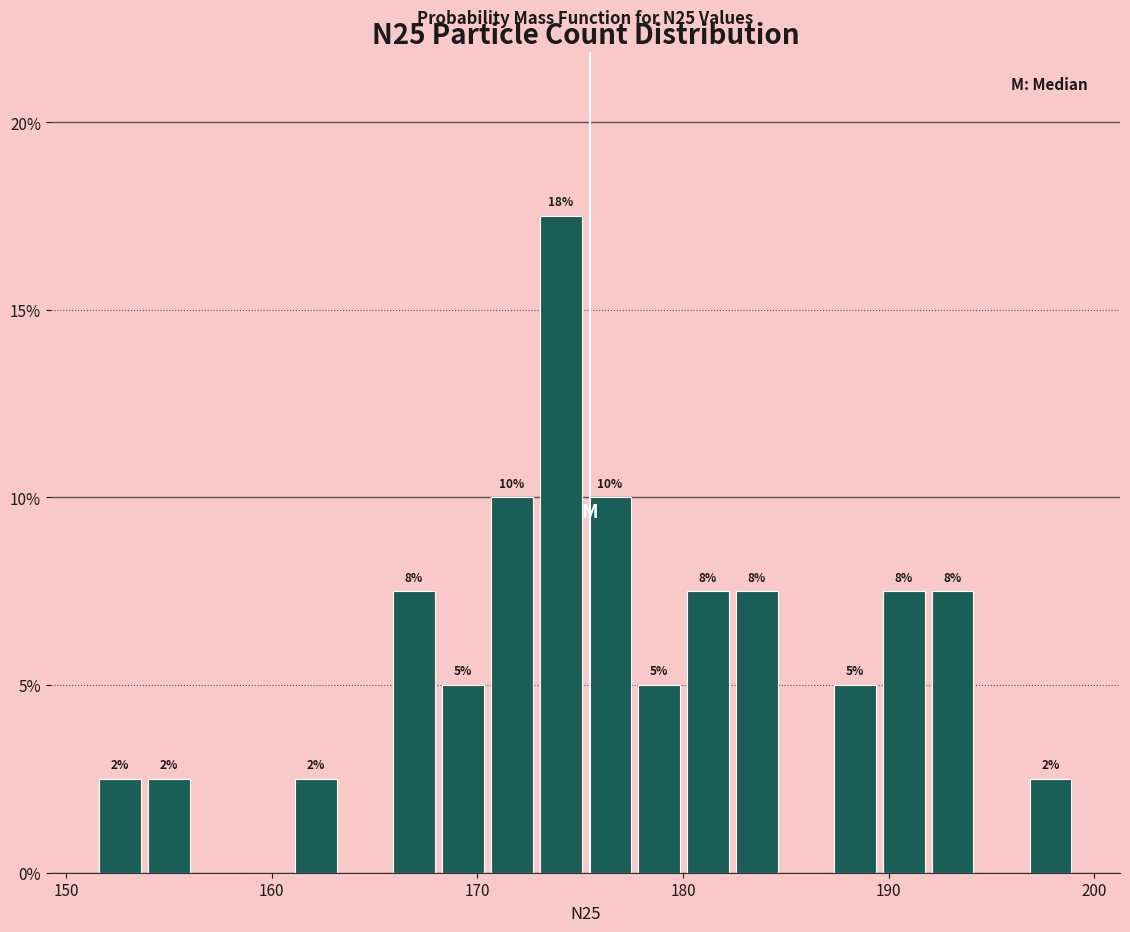

Around what value on the x-axis is the tallest bar? Give the approximate position of its centre, as read against the axis.

174